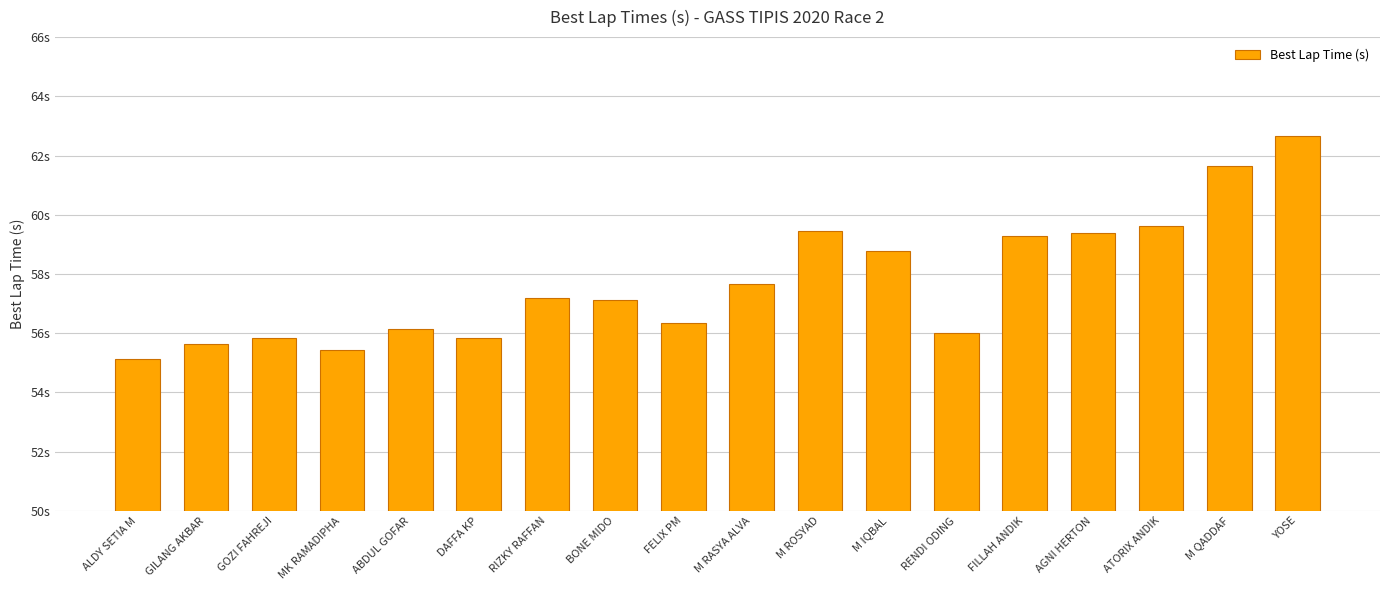

Reading left to right, list all the values displayed in this chart.

55.1	55.6	55.8	55.4	56.1	55.8	57.2	57.1	56.3	57.7	59.4	58.8	56.0	59.3	59.4	59.6	61.7	62.7